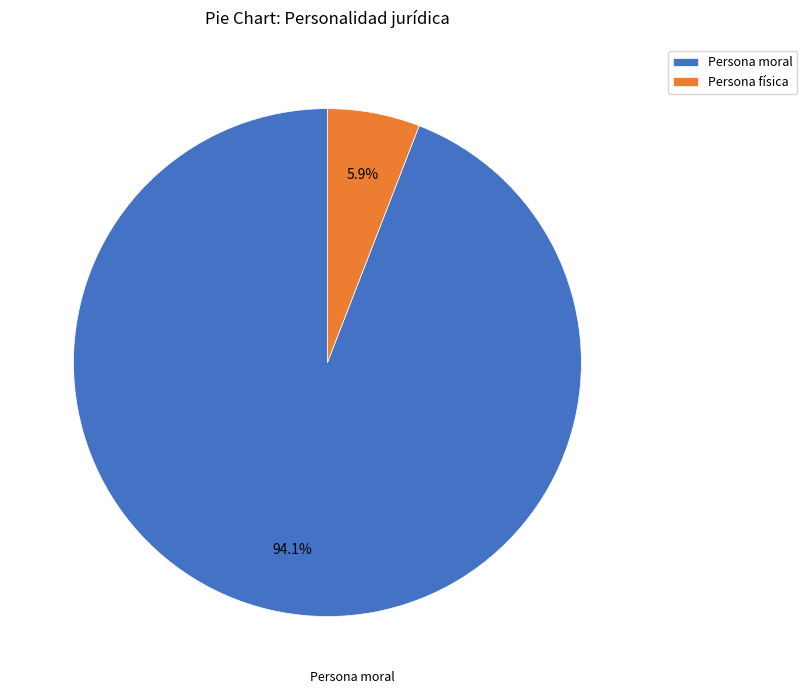

What is the ratio of the value at Persona física to the value at Persona moral?

0.1